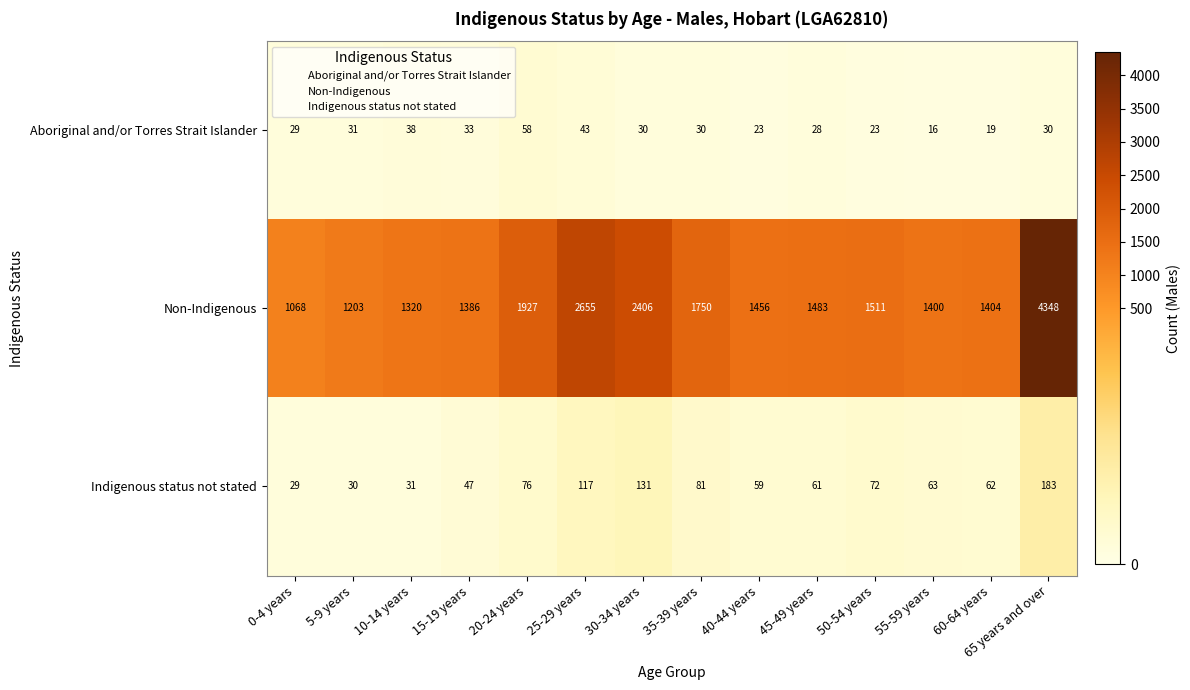

Which series has the largest total across all categories?

Non-Indigenous